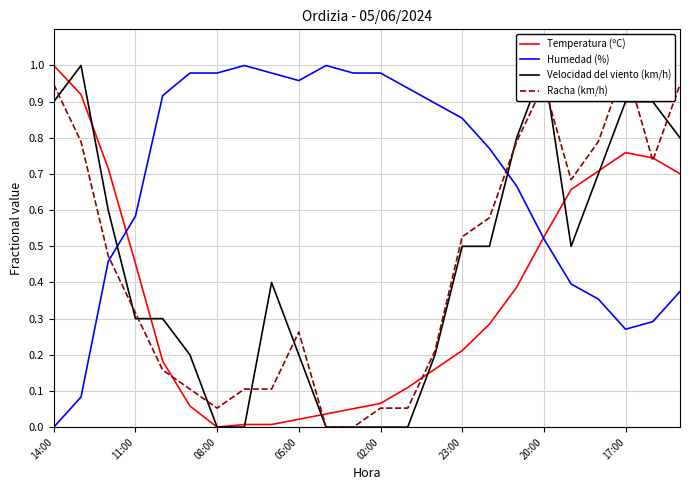

Which series has the largest range (max minus min)?

Temperatura (ºC)